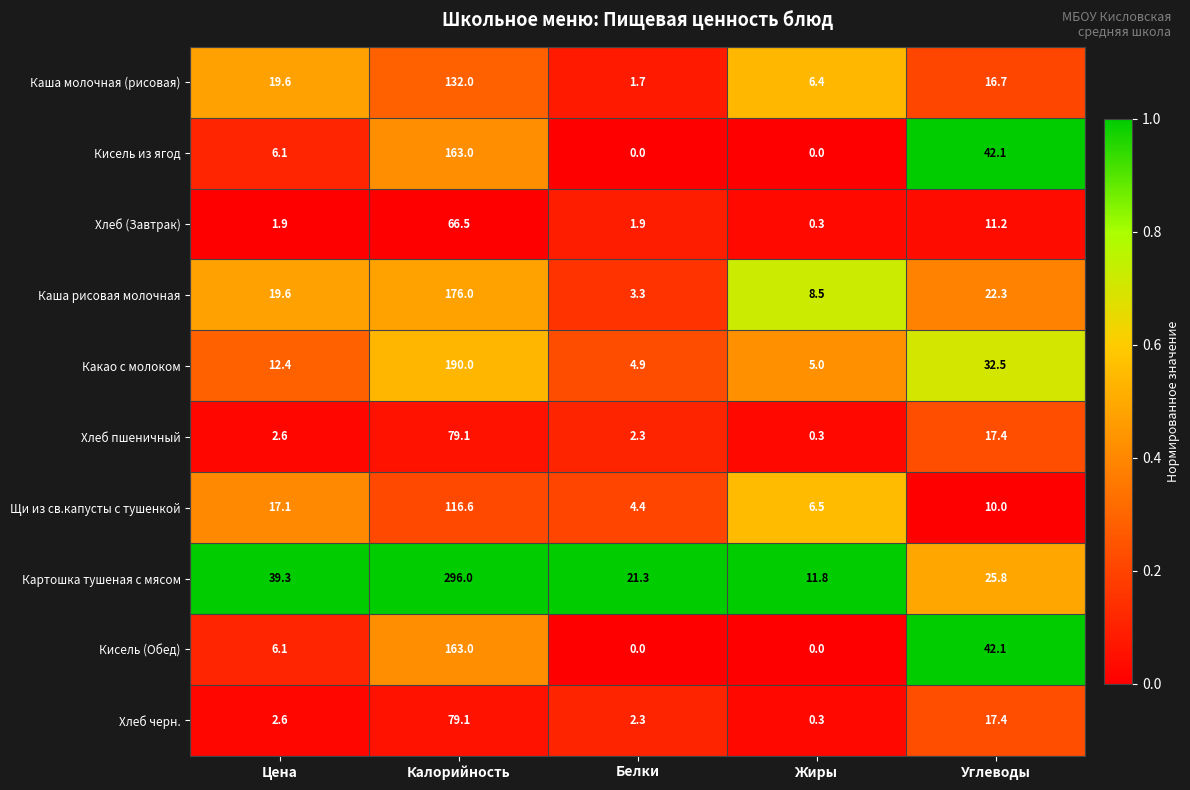

At which label does Каша рисовая молочная first exceed 19?

Цена